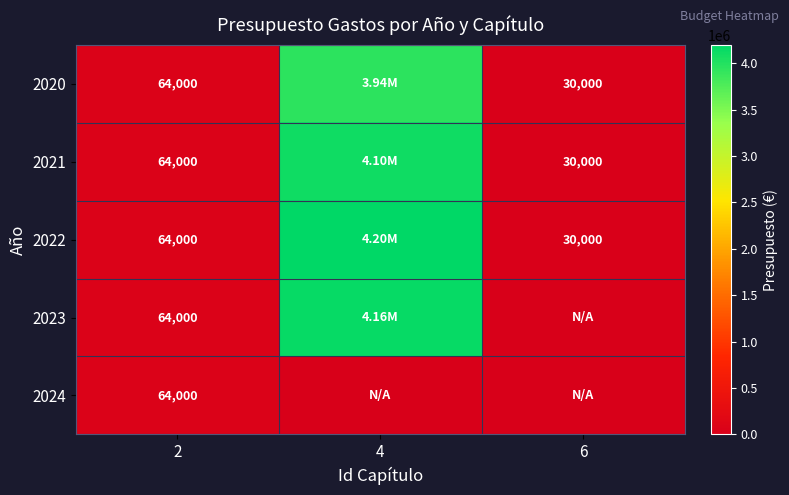

Is the value of 2020 at 6 greater than the value of 2023 at 2?

No